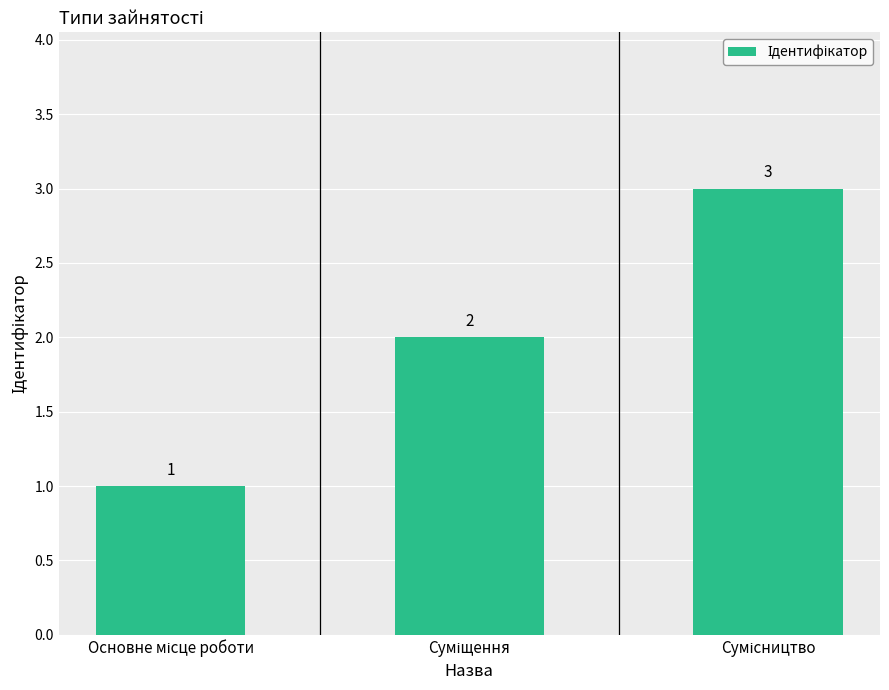

What is the greatest value displayed?

3